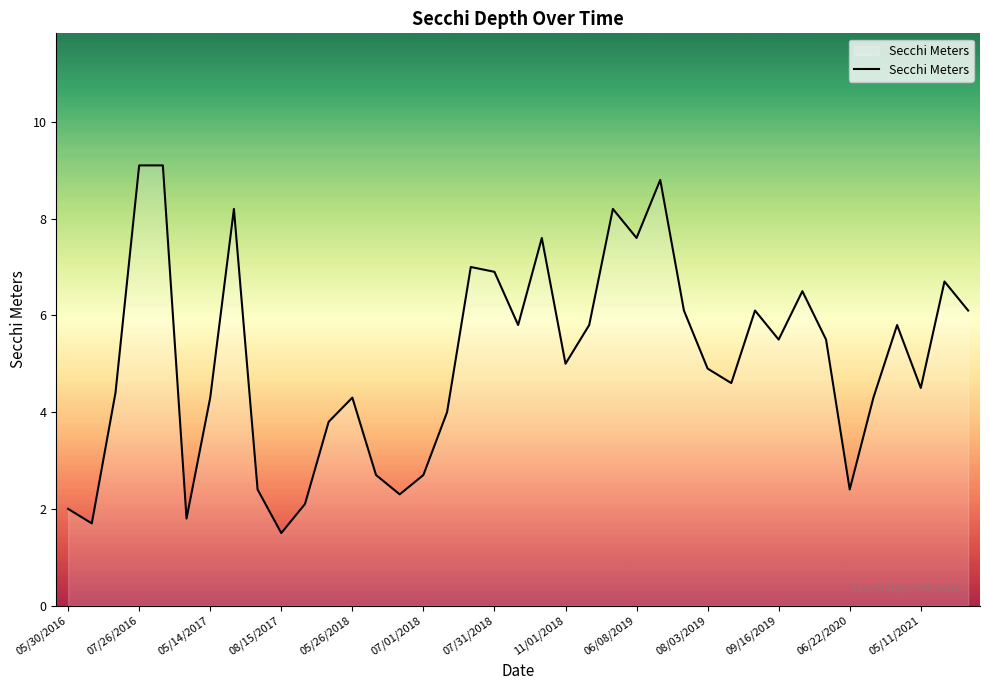

How many distinct data groups are displayed?

1